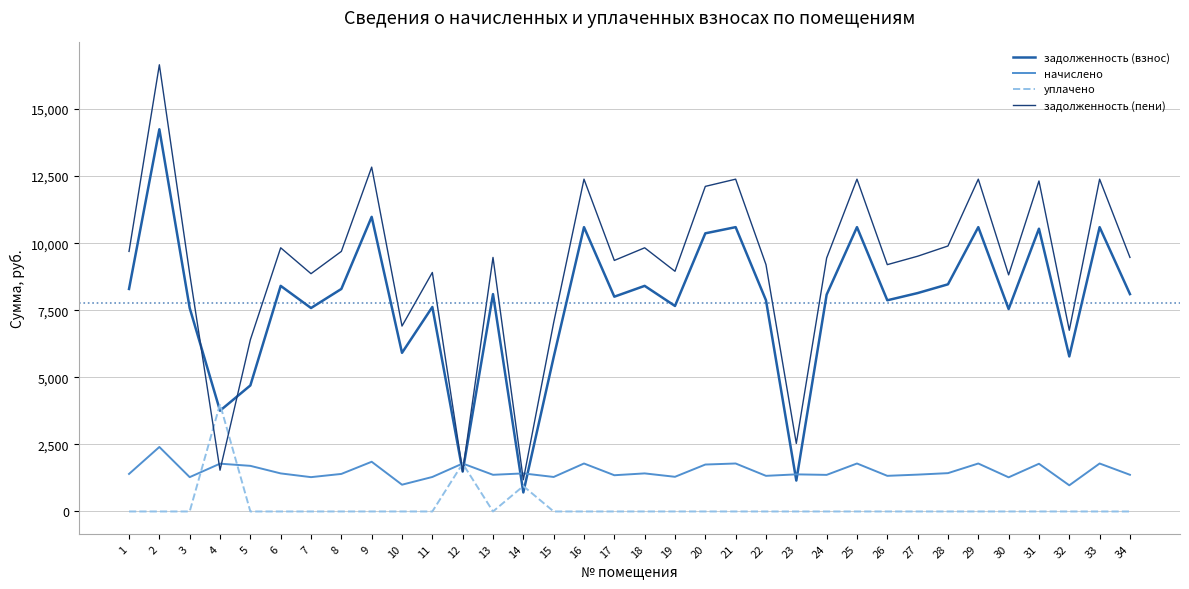

Is this an area chart (filled region under the line)?

No